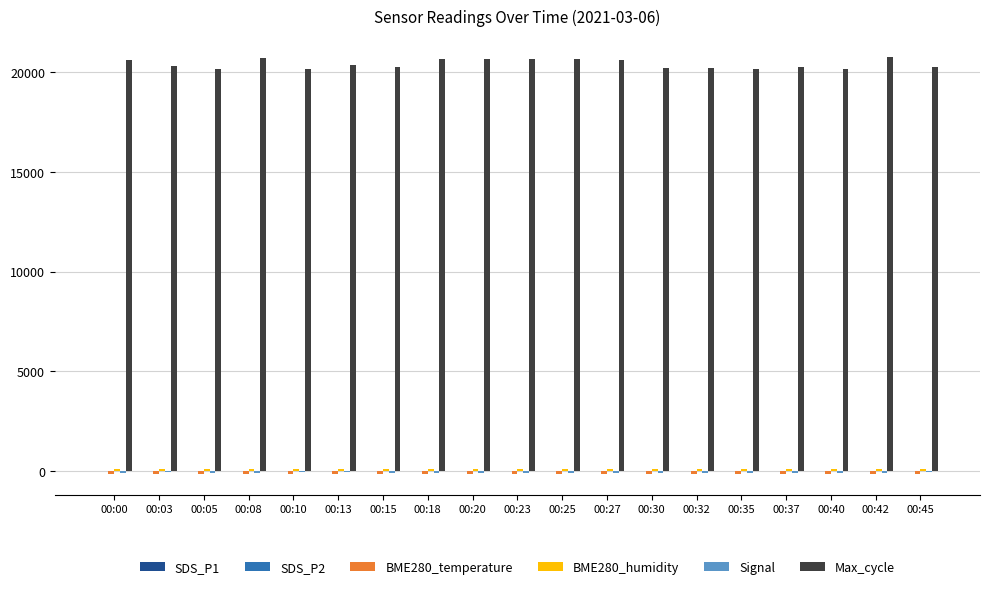

What is the greatest value displayed?

20755.0